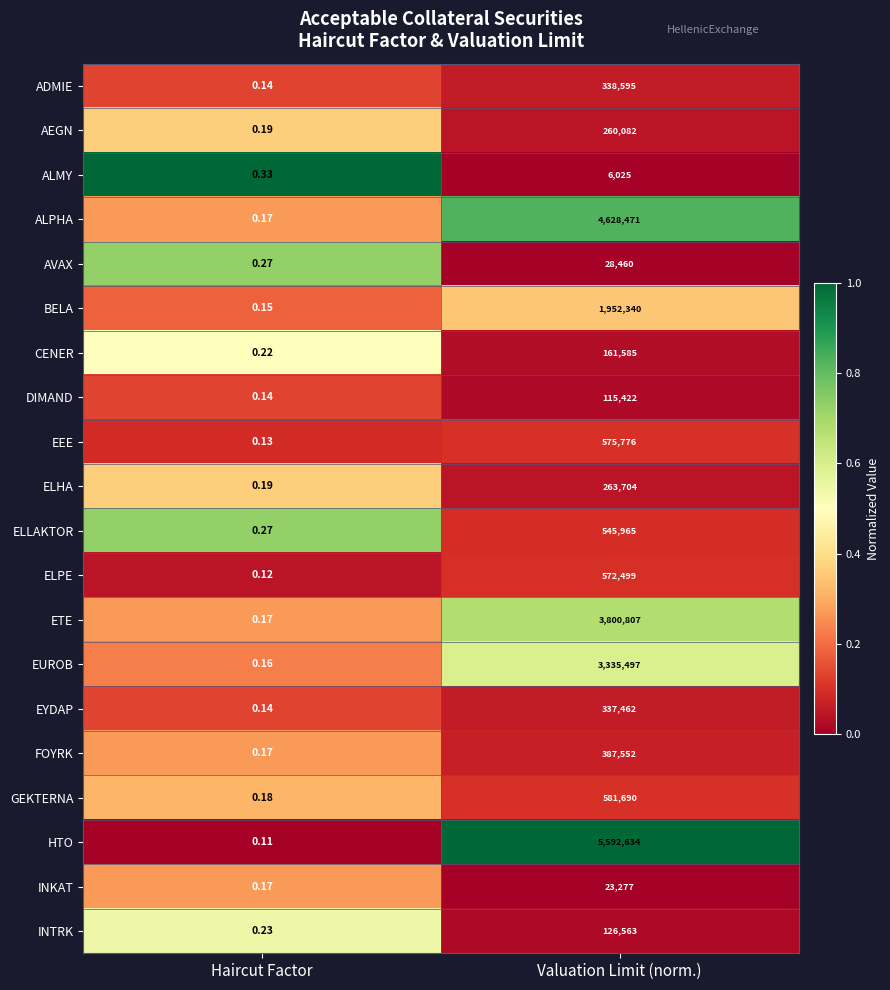

Which category has the highest value across all series?

Valuation Limit (norm.)